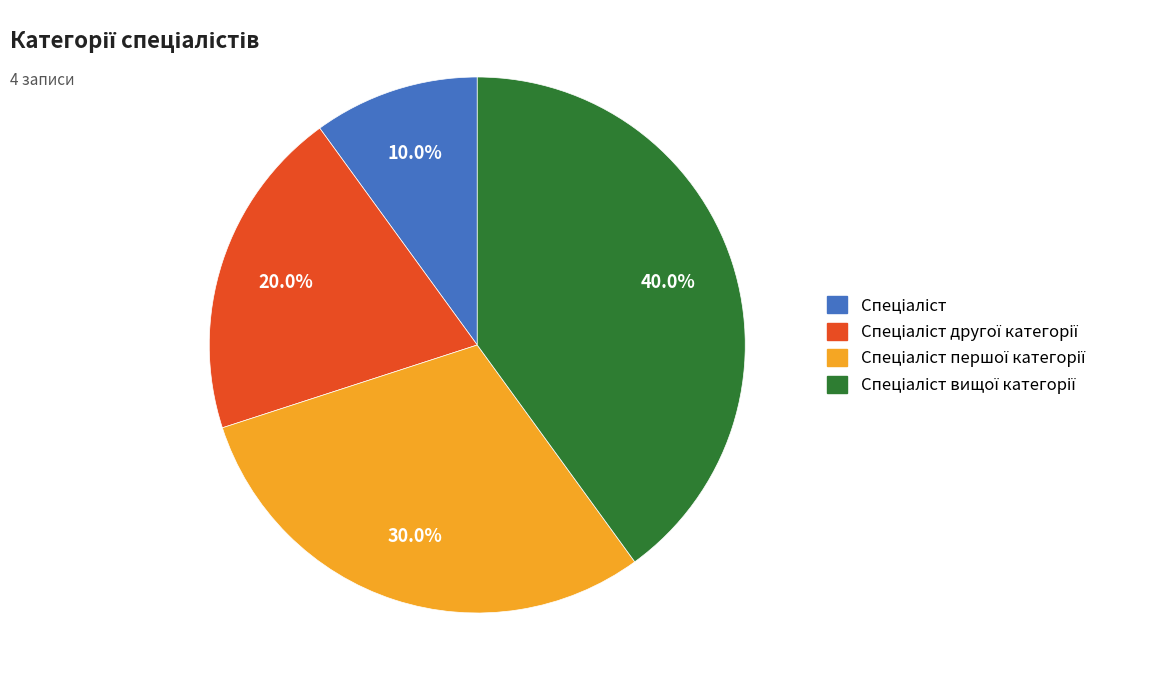

Does any single category account for the majority?

No